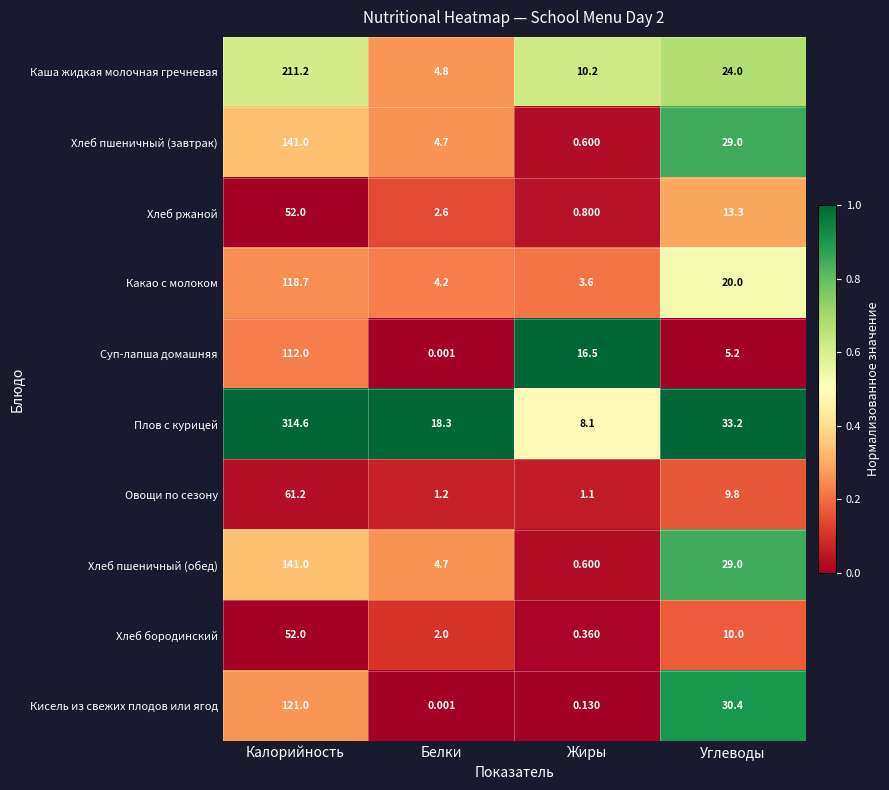

Count the number of data series in this chart.

10